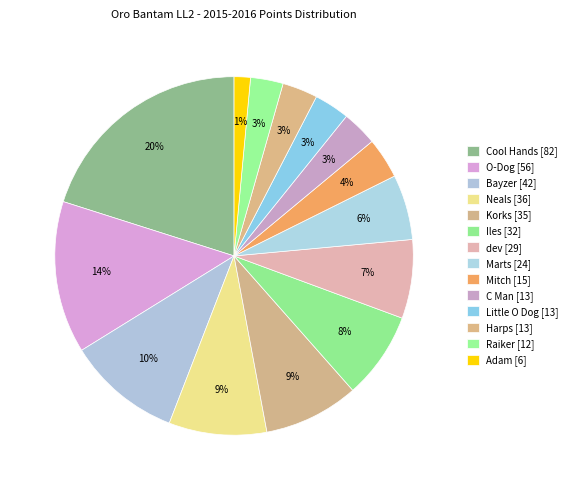

What is the total percentage of dev and Cool Hands?

27.2%